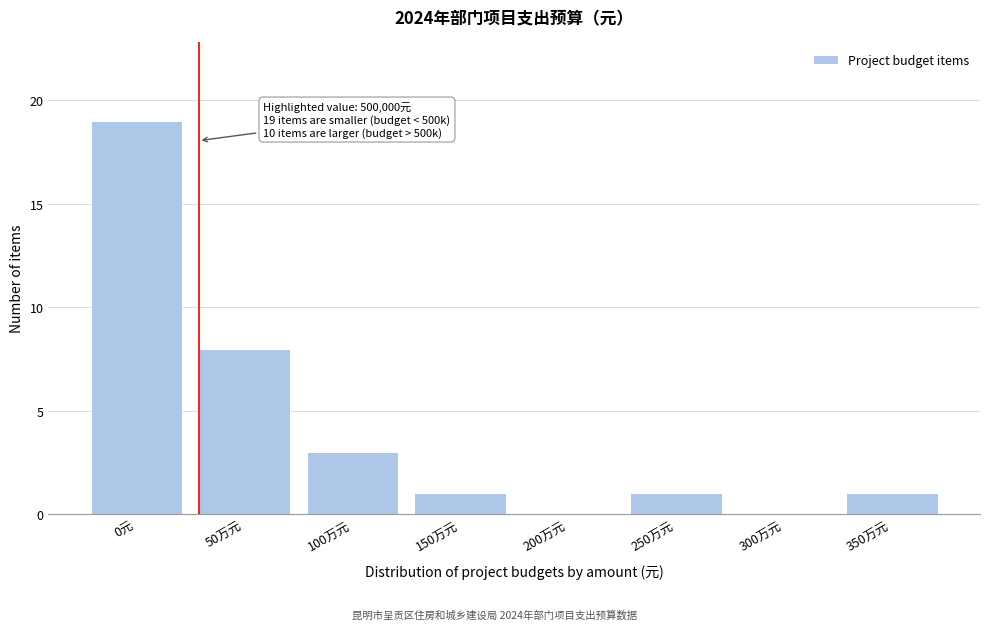

Reading left to right, what are all the values shown in this chart?

0元=19	50万元=8	100万元=3	150万元=1	200万元=0	250万元=1	300万元=0	350万元=1